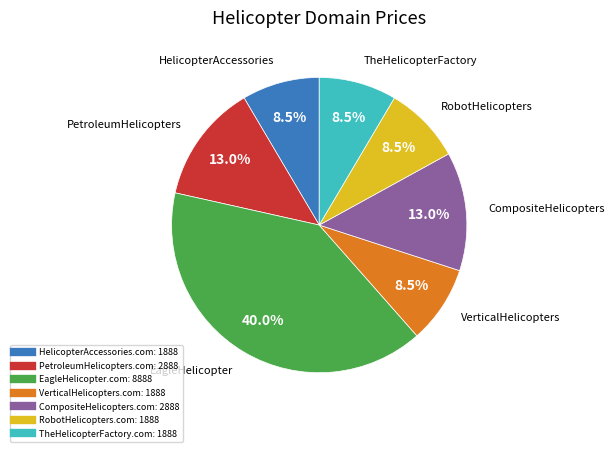

True or false: PetroleumHelicopters.com accounts for 13% of the total.

True